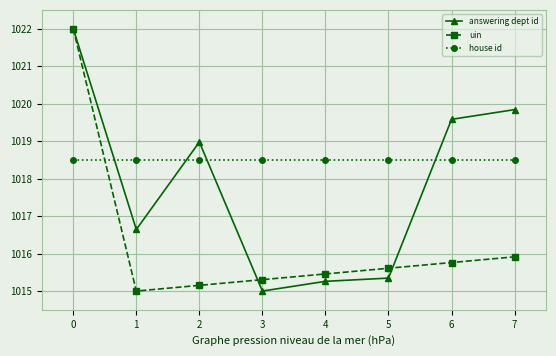

List the labels in order of uin value, smallest first.

1, 2, 3, 4, 5, 6, 7, 0